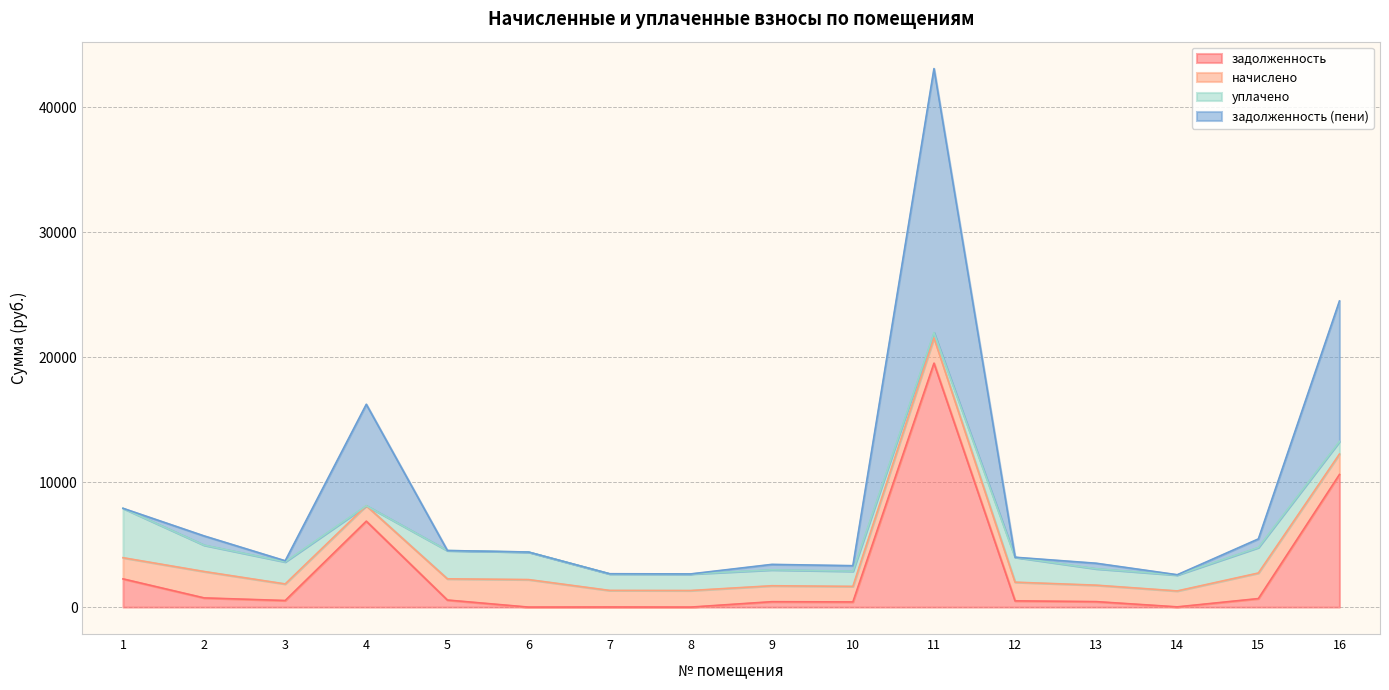

Is the value of задолженность (пени) at 12 greater than the value of задолженность at 8?

Yes